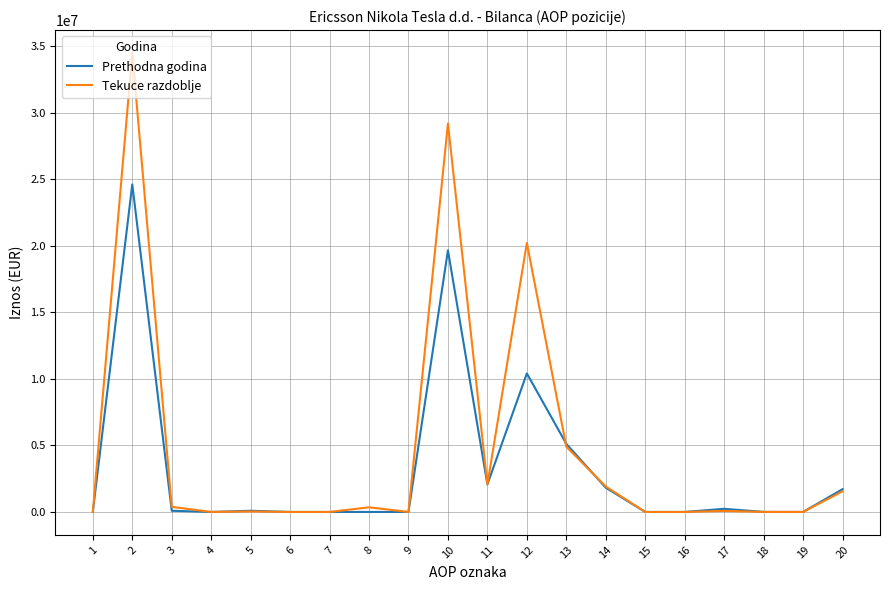

Where is the first local maximum for Tekuce razdoblje?

2